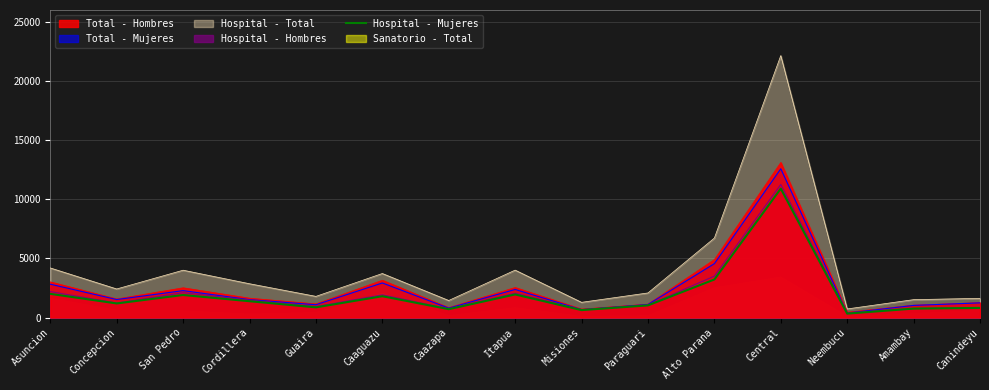

Reading left to right, list all the values displayed in this chart.

2000	1189	1903	1377	859	1800	705	1949	625	1025	3216	10898	328	754	811